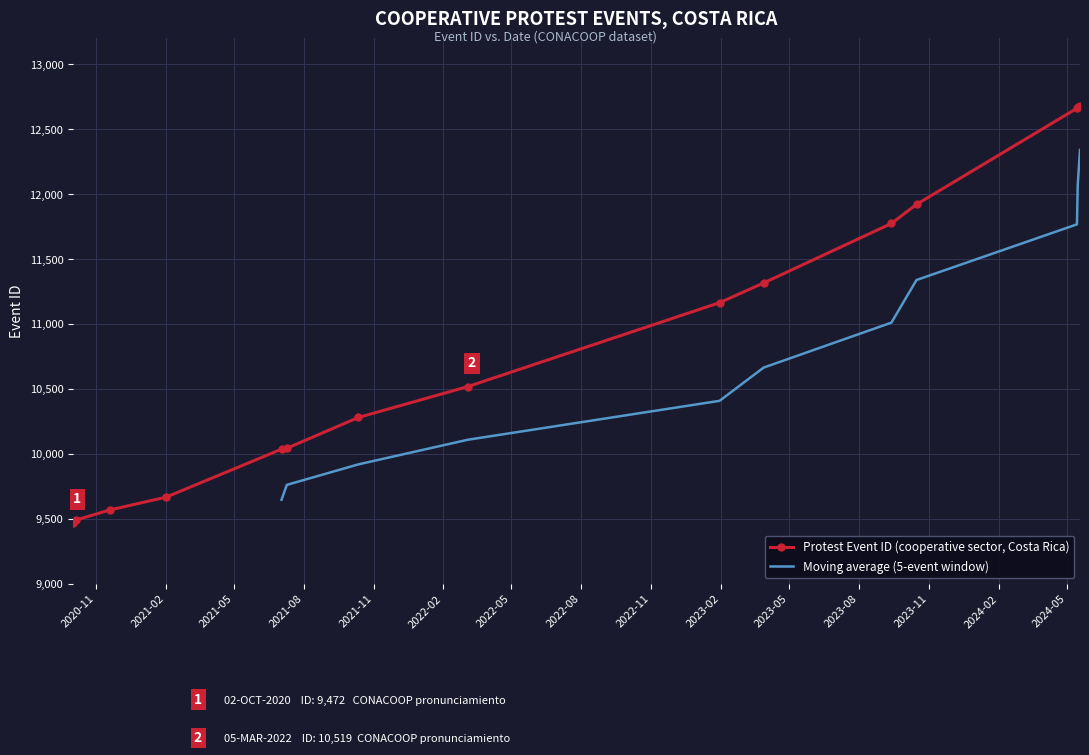

What is the value of the Protest Event ID (cooperative sector, Costa Rica) point at the 8th from the left?

10519